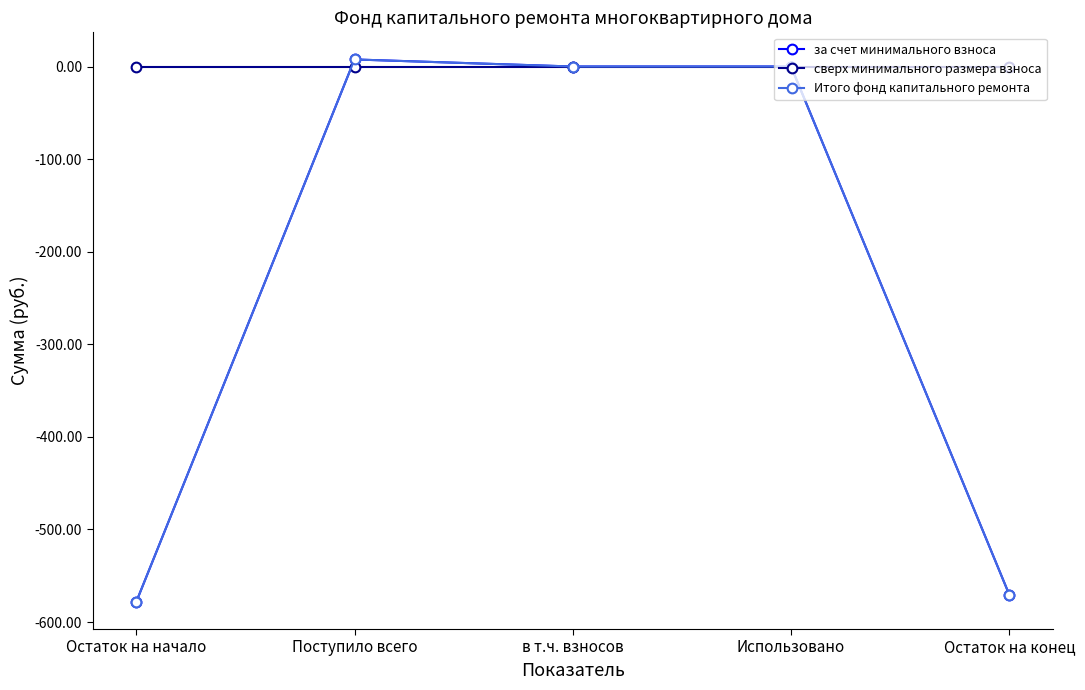

True or false: Итого фонд капитального ремонта and за счет минимального взноса intersect in this chart.

False